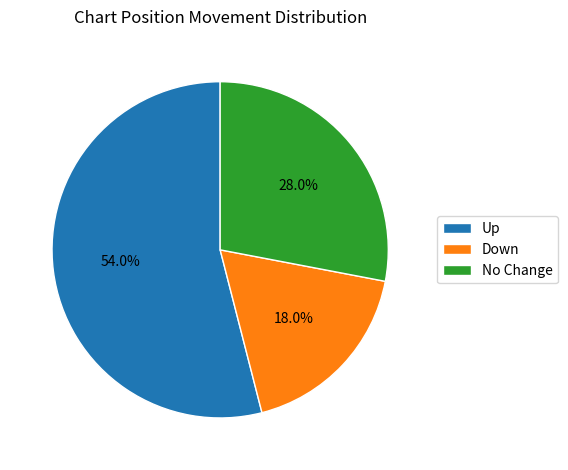

What is the largest slice in the pie chart?

Up